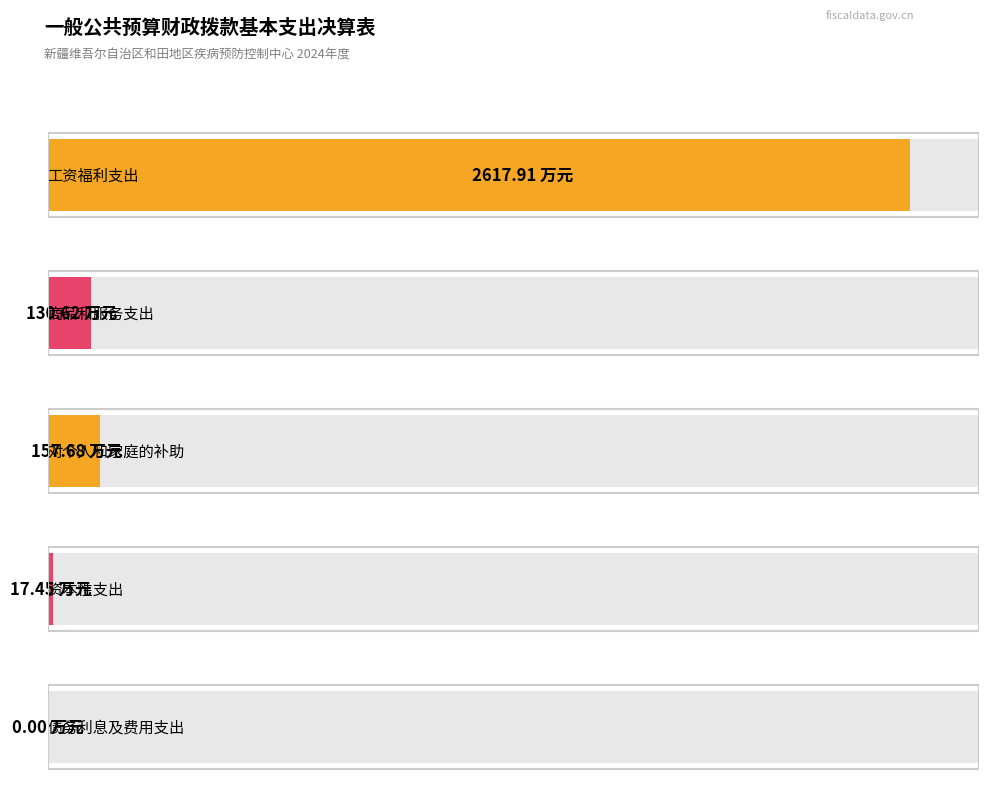

What is the label of the 5th bar from the left?

债务利息及费用支出